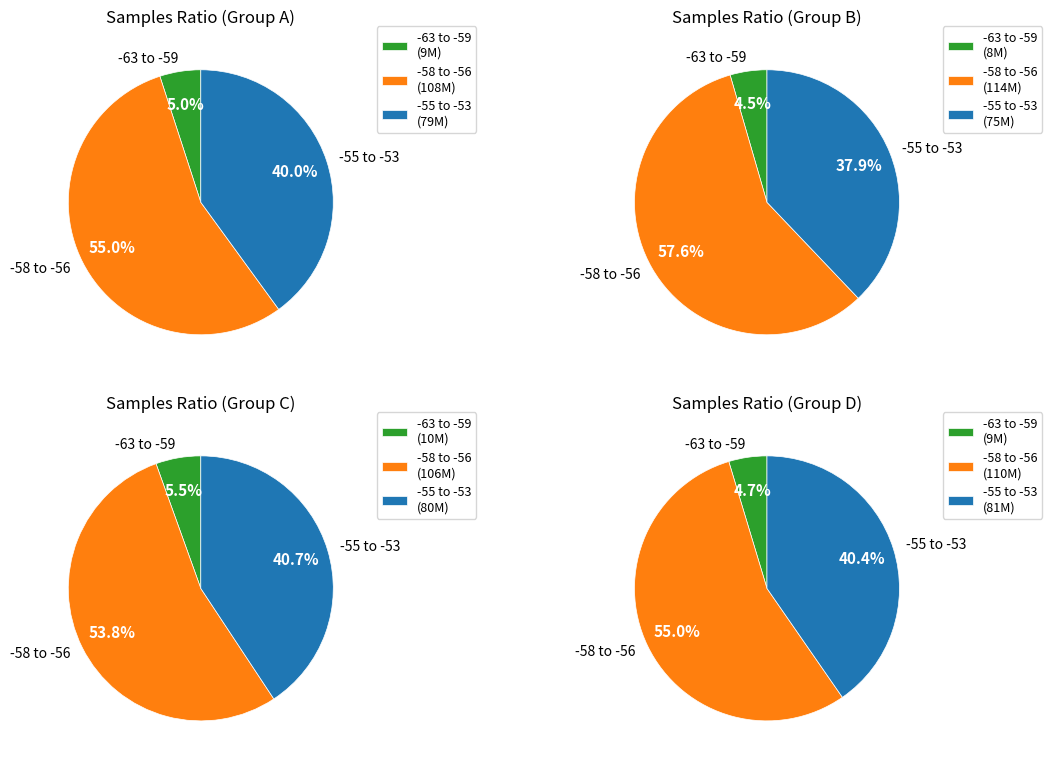

Does 17 represent more than half of the total?

No